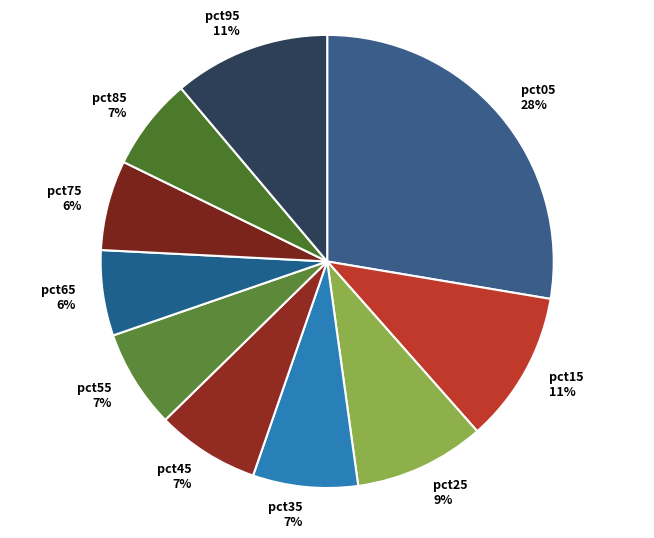

Between pct25 and pct35, which is larger?

pct25